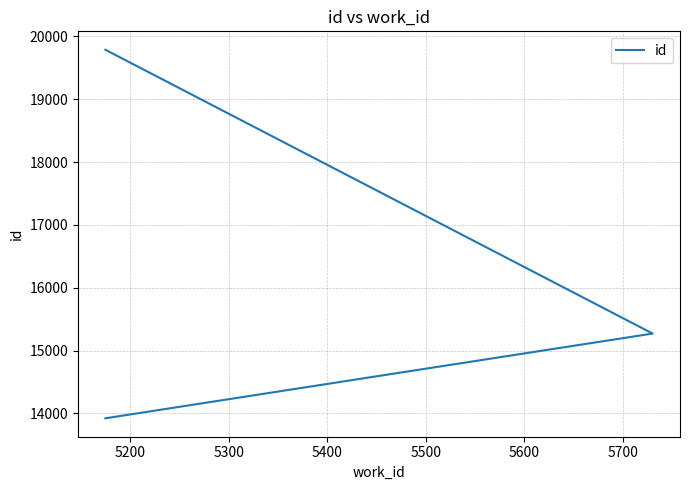

What is the difference between the values at 5300 and 5200?

4518